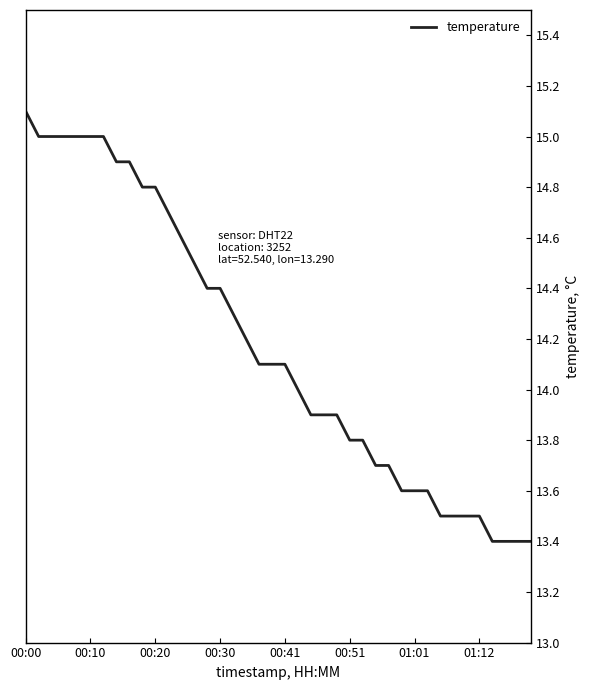

What is the greatest value displayed?

15.1